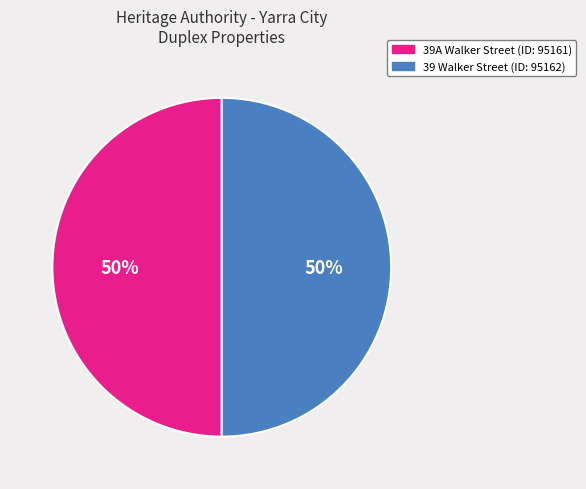

Approximately how many times larger is the value at 39 Walker Street (ID: 95162) compared to 39A Walker Street (ID: 95161)?

1.0